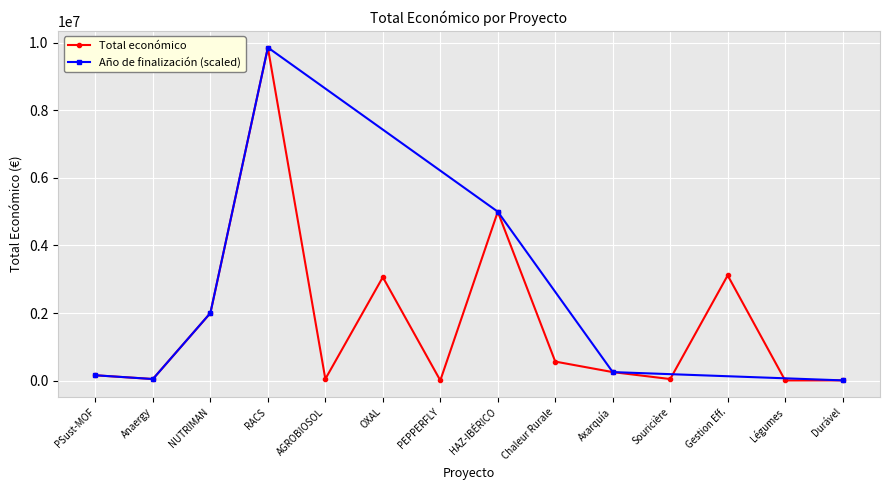

In Total económico, how many points are higher than both neighbors (excluding endpoints)?

4